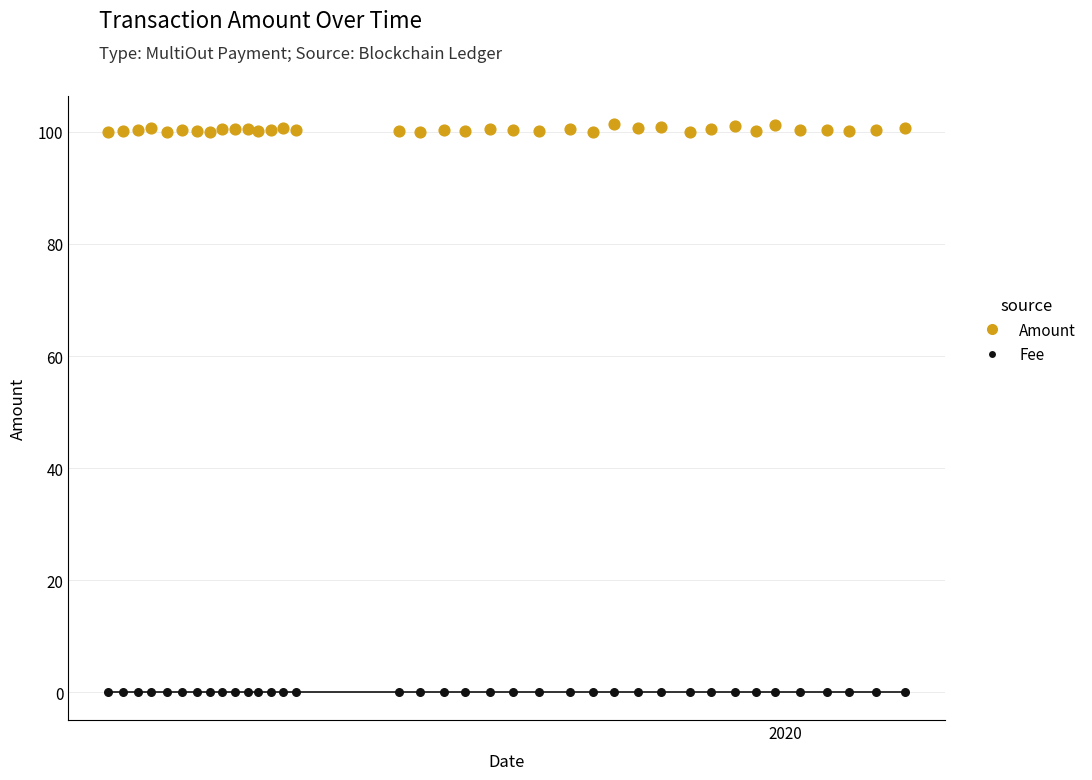

Which series reaches the maximum Y coordinate?

Amount